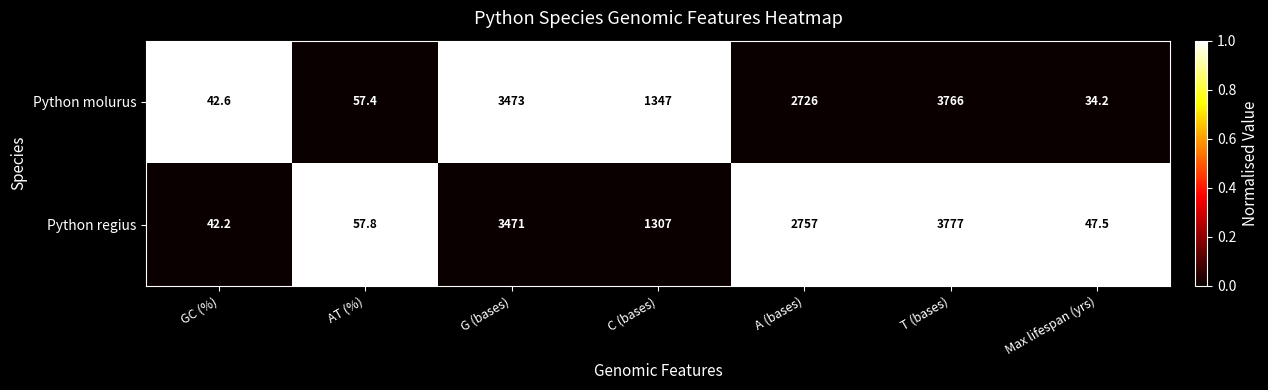

At which category is the sum across all series the highest?

T (bases)